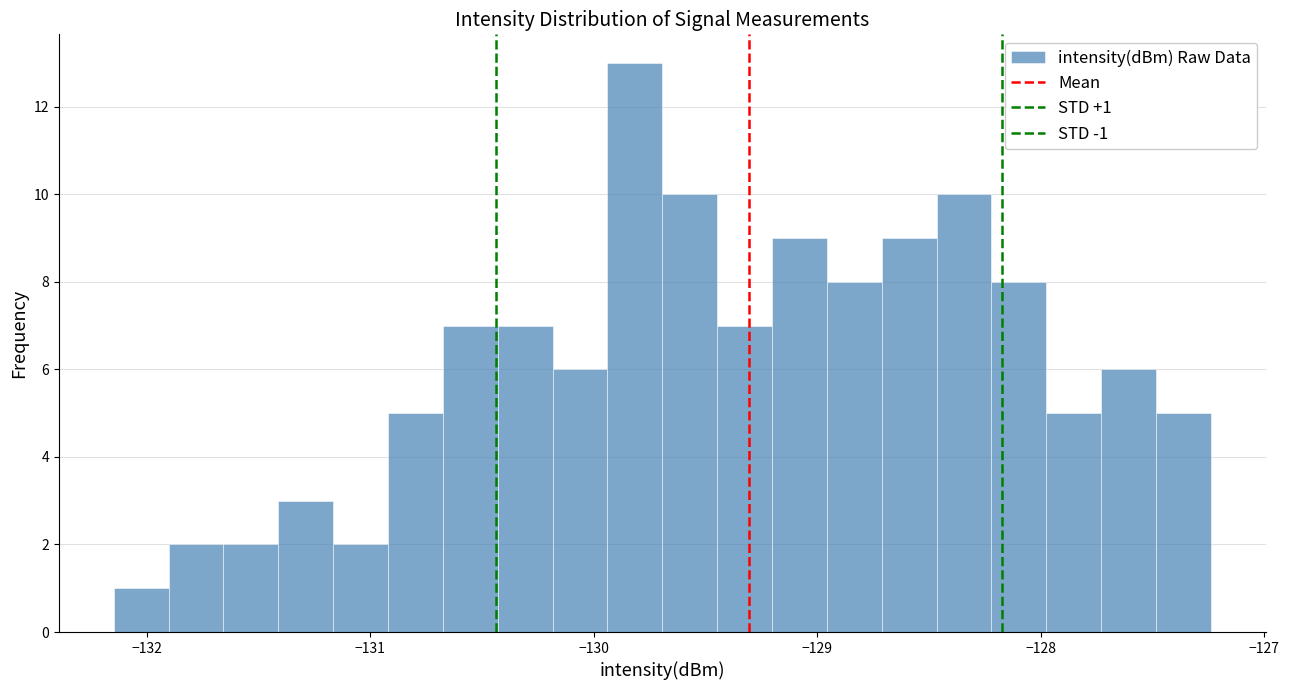

Around what value on the x-axis is the tallest bar? Give the approximate position of its centre, as read against the axis.

-129.8